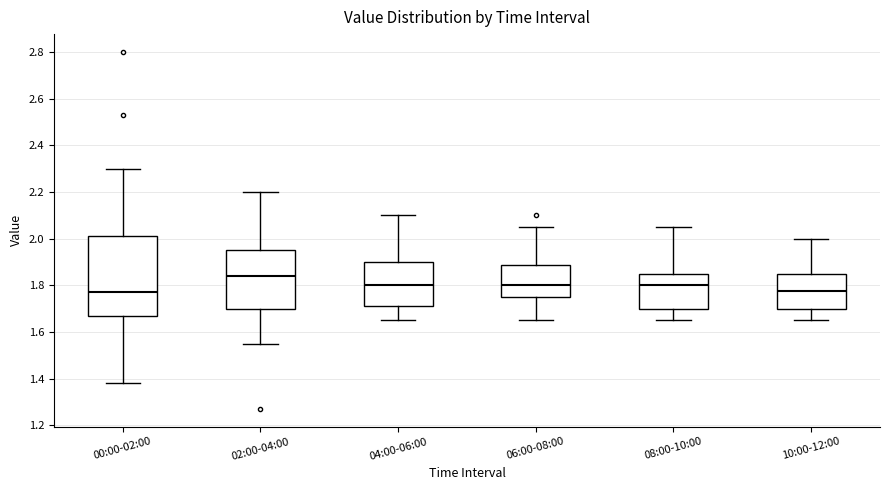

Reading left to right, read every box against the y-axis: the position of its median line, the range the box covers, and the ends of its whiskers. The values are not printed on the chart, so give them approximately, as read against the axis.

00:00-02:00: median 1.78, box 1.68 to 2.02, whiskers 1.38 to 2.30
02:00-04:00: median 1.84, box 1.70 to 1.96, whiskers 1.56 to 2.20
04:00-06:00: median 1.80, box 1.72 to 1.90, whiskers 1.66 to 2.10
06:00-08:00: median 1.80, box 1.76 to 1.88, whiskers 1.66 to 2.06
08:00-10:00: median 1.80, box 1.70 to 1.86, whiskers 1.66 to 2.06
10:00-12:00: median 1.78, box 1.70 to 1.86, whiskers 1.66 to 2.00